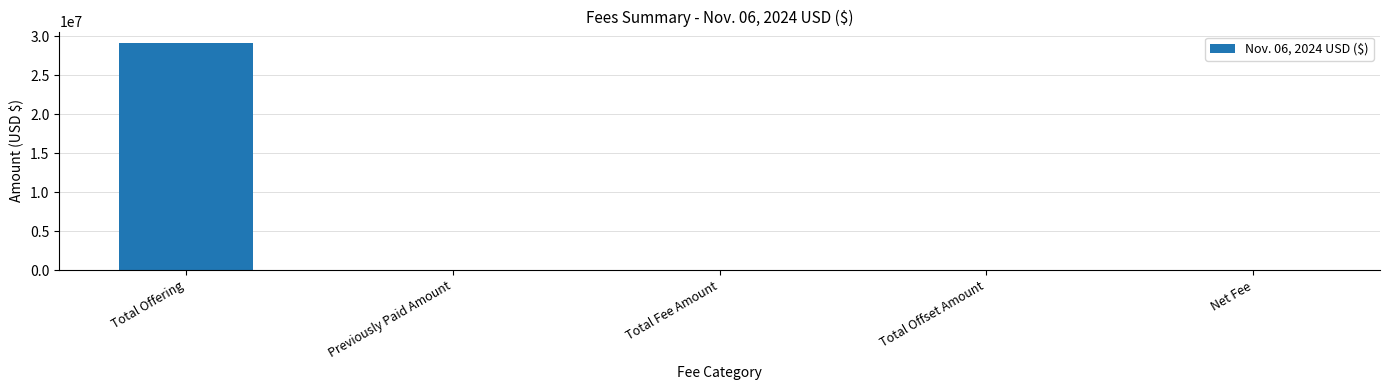

What is the sum of all values?

29139290.4